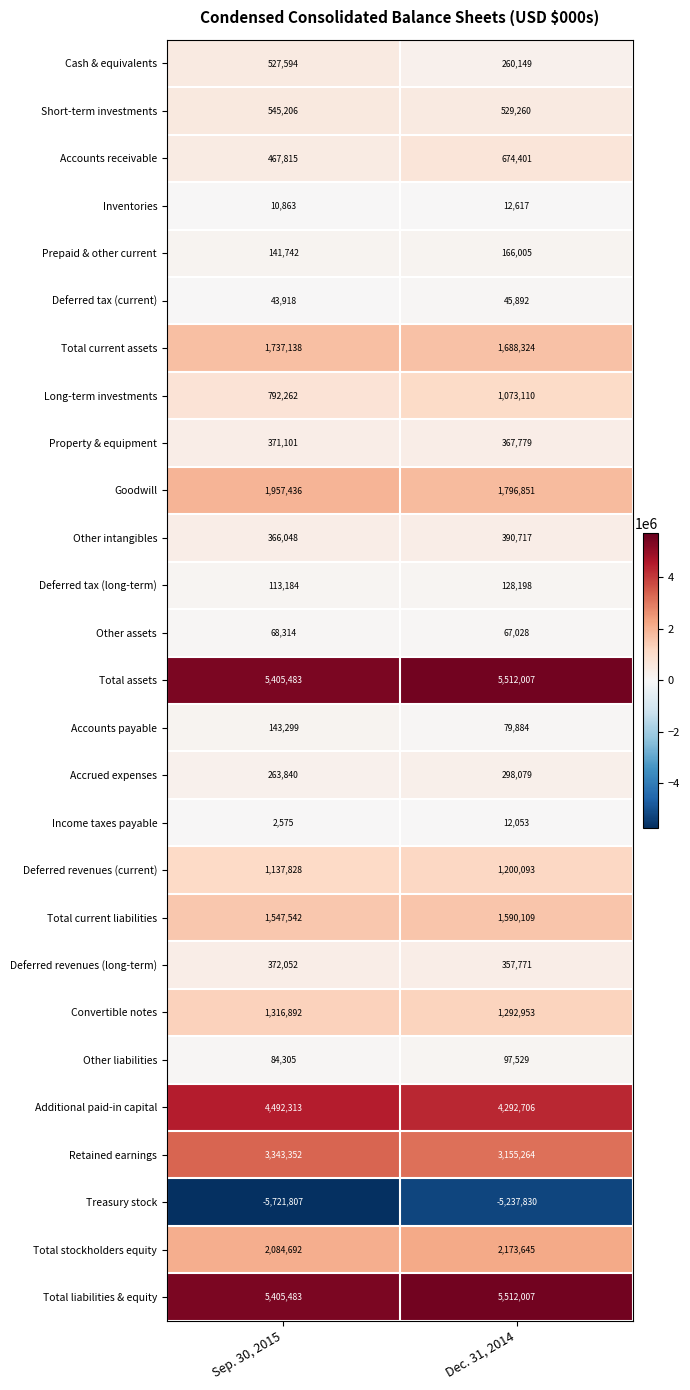

Which series has the largest range (max minus min)?

Treasury stock